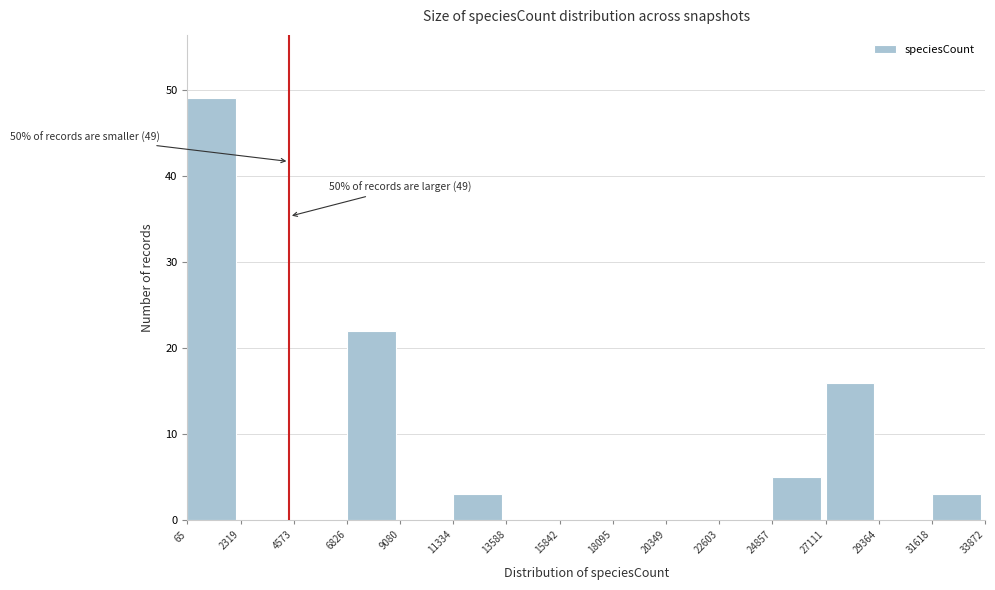

Which range on the x-axis has the tallest bar?

65 to 2319